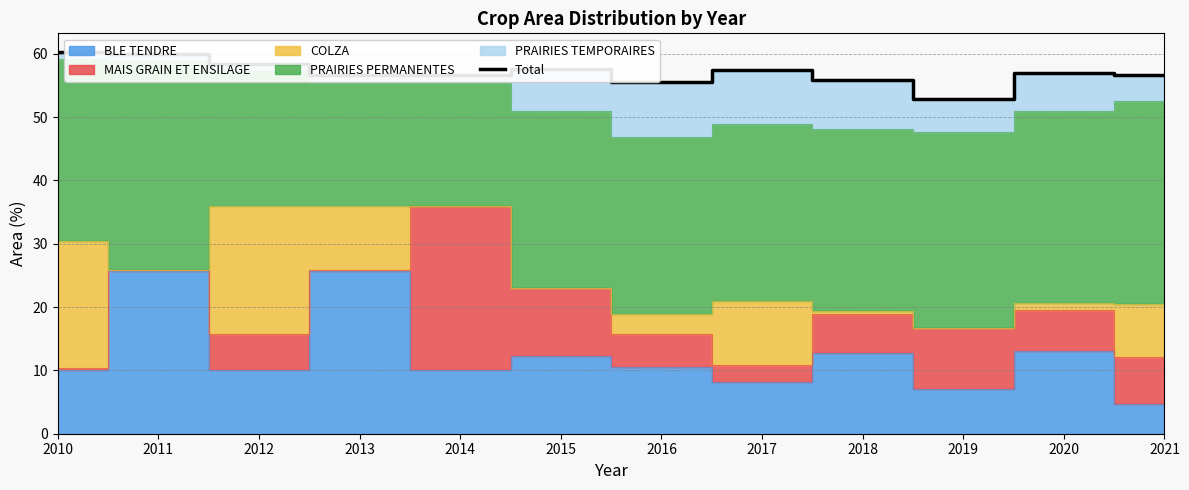

Rank the categories by value from lowest to highest.

2019, 2016, 2018, 2014, 2021, 2013, 2020, 2017, 2015, 2012, 2011, 2010